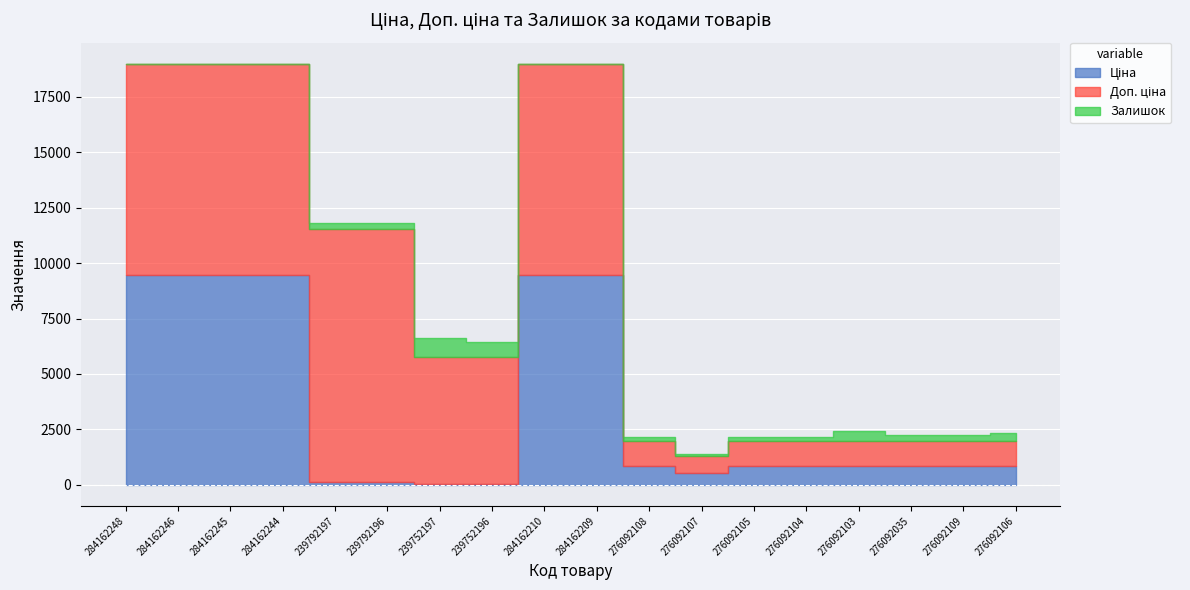

Reading left to right, list all the values displayed in this chart.

Ціна: 284162248=9480.1	284162246=9480.1	284162245=9480.1	284162244=9480.1	239792197=114.1	239792196=114.1	239752197=57.0	239752196=57.0	284162210=9480.1	284162209=9480.1	276092108=848.4	276092107=551.5	276092105=848.4	276092104=848.4	276092103=848.4	276092035=848.4	276092109=848.4	276092106=848.4
Доп. ціна: 284162248=9480.1	284162246=9480.1	284162245=9480.1	284162244=9480.1	239792197=11410.0	239792196=11410.0	239752197=5705.0	239752196=5705.0	284162210=9480.1	284162209=9480.1	276092108=1149.7	276092107=747.0	276092105=1149.7	276092104=1149.7	276092103=1149.7	276092035=1149.7	276092109=1149.7	276092106=1149.7
Залишок: 284162248=0.0	284162246=0.0	284162245=8.0	284162244=2.0	239792197=289.0	239792196=290.0	239752197=845.0	239752196=698.0	284162210=37.0	284162209=33.0	276092108=144.0	276092107=107.0	276092105=149.0	276092104=167.0	276092103=446.0	276092035=268.0	276092109=231.0	276092106=362.0